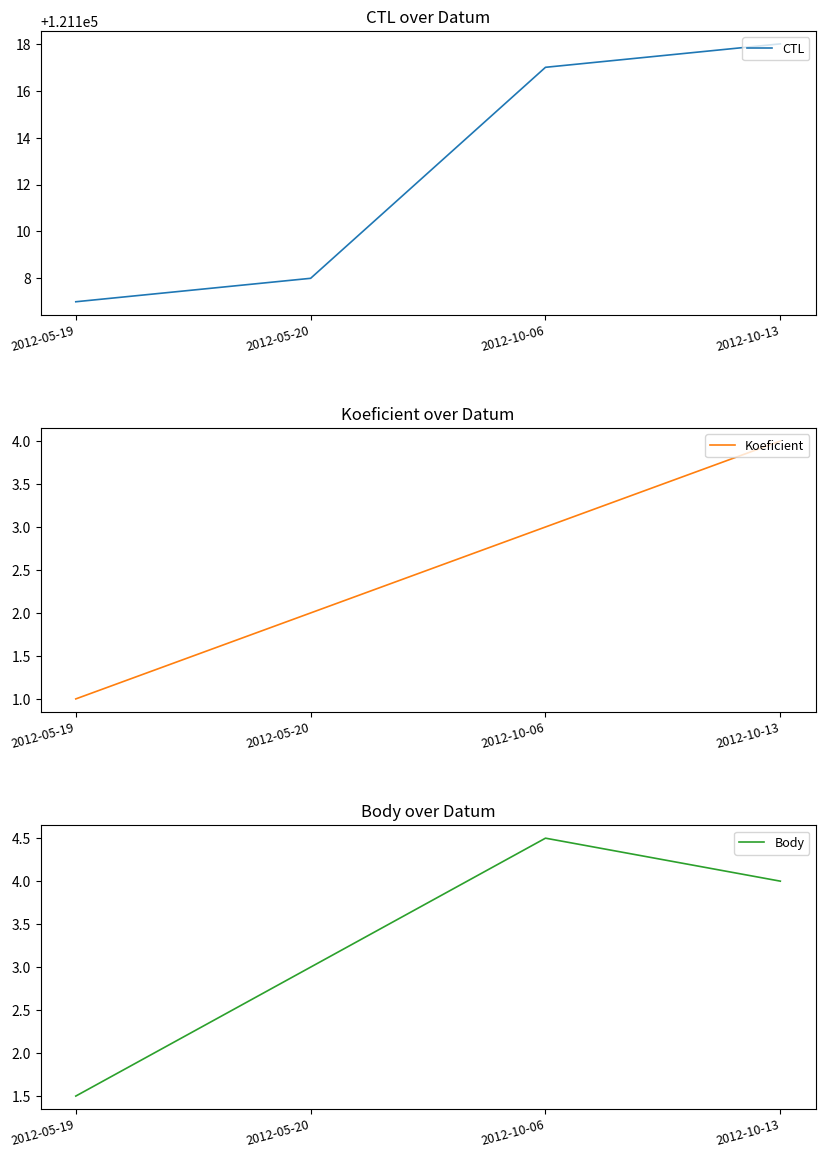

What is the label of the 3rd point from the left?

2012-10-06